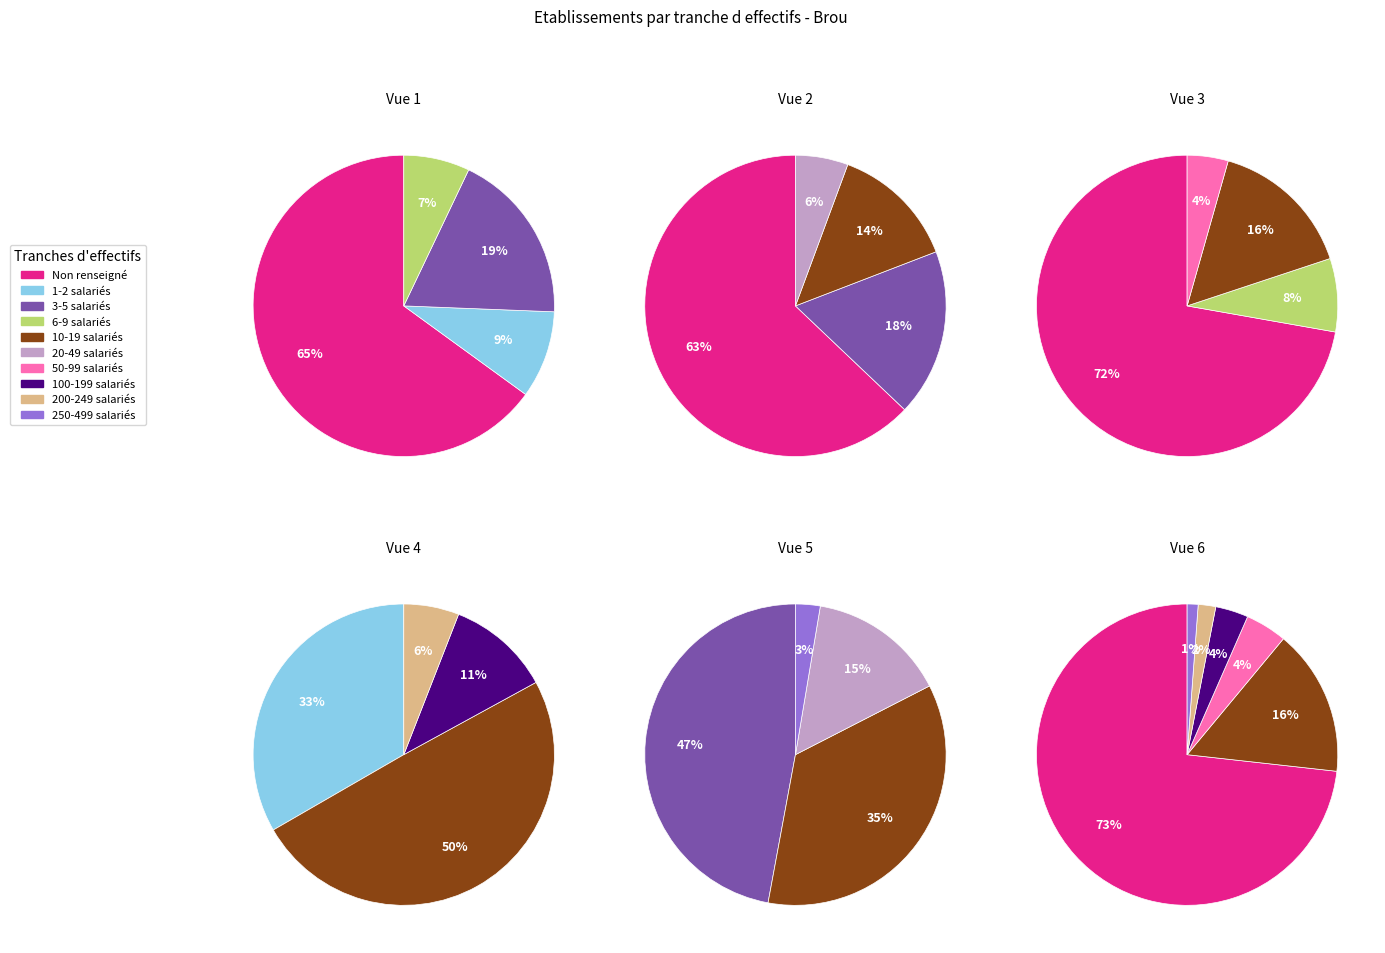

Rank the categories by value from lowest to highest.

32, 31, 22, 21, 12, 03, 01, 11, 02, NN